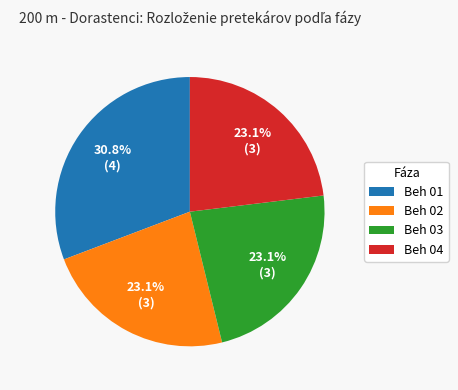

Does Beh 03 account for over 50% of the chart?

No